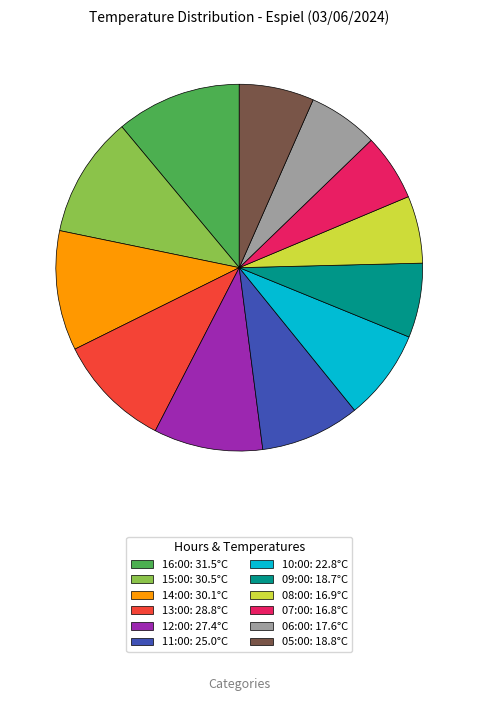

Approximately how many times larger is the value at 12:00: 27.4°C compared to 06:00: 17.6°C?

1.6